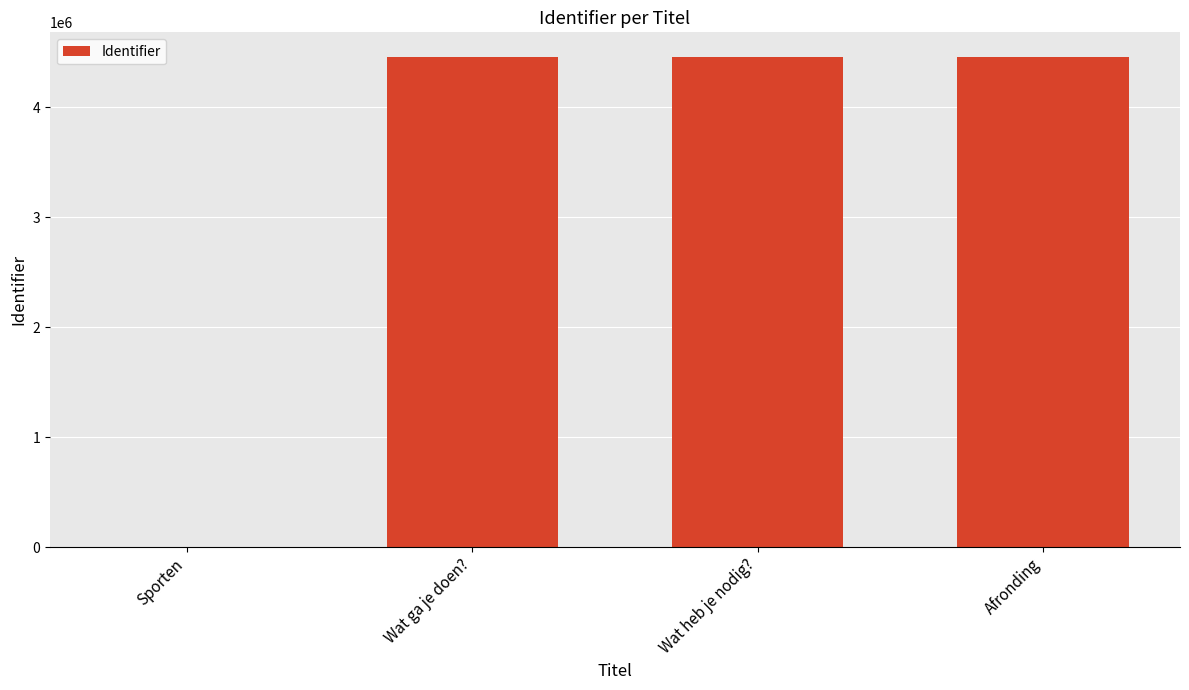

Is it true that the value at Wat heb je nodig? is 6601870?

False